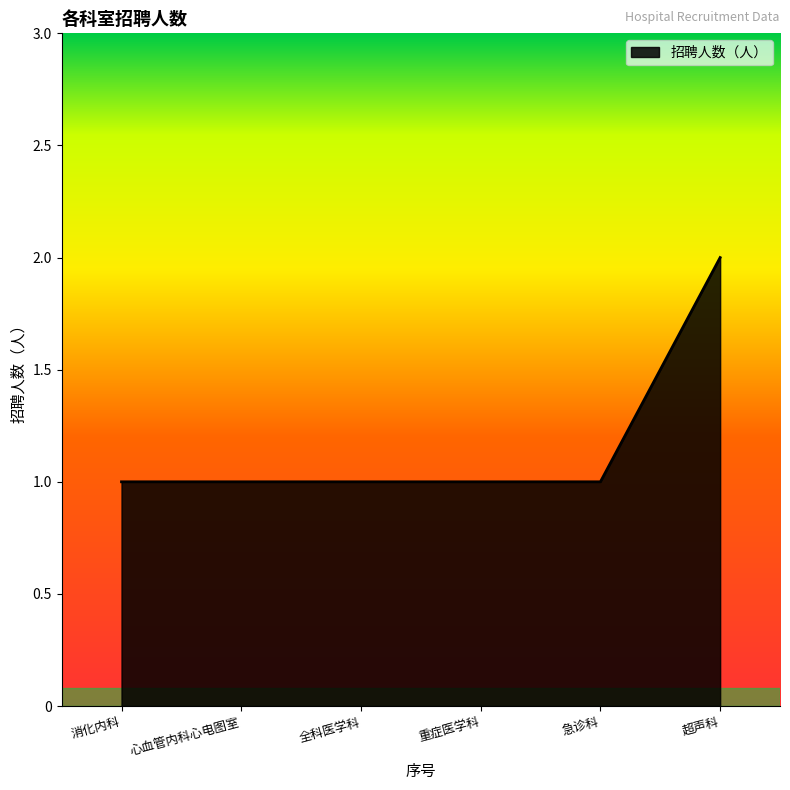

What is the greatest value displayed?

2